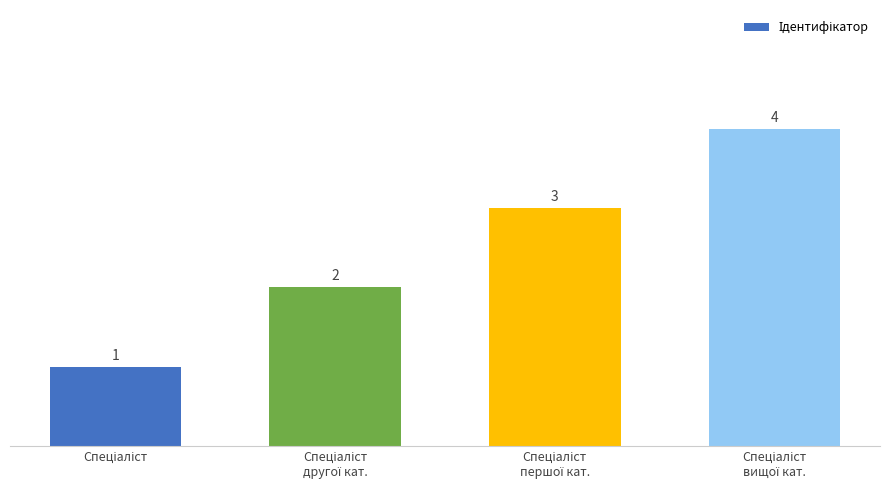

Are the bars grouped side by side (vs. stacked)?

No